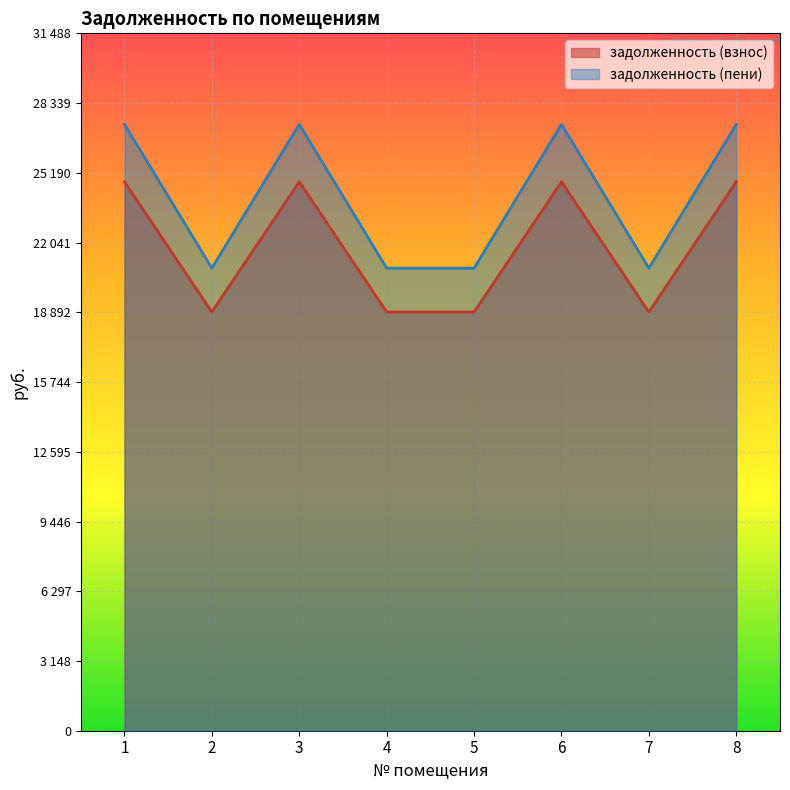

The value of задолженность (взнос) at 8 is 24785.3. True or false?

True